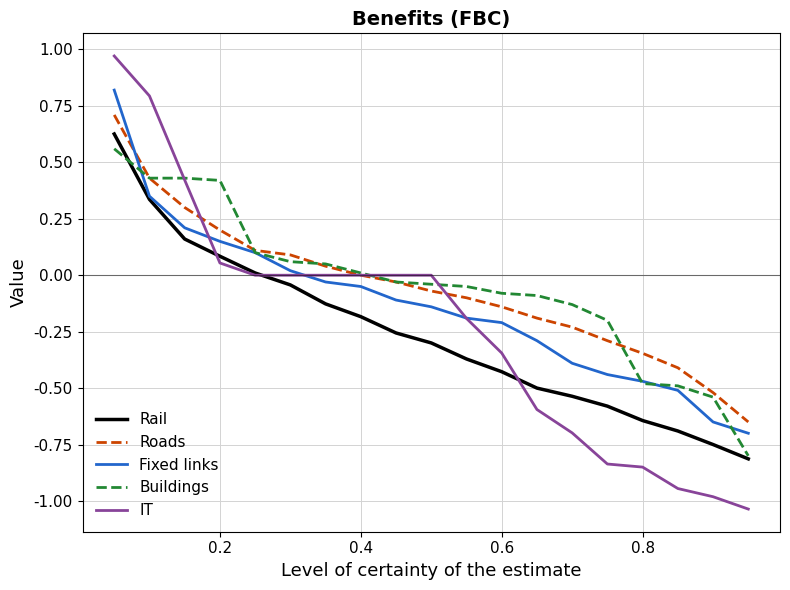

Which series ends up on top after the final intersection of Rail and IT?

Rail